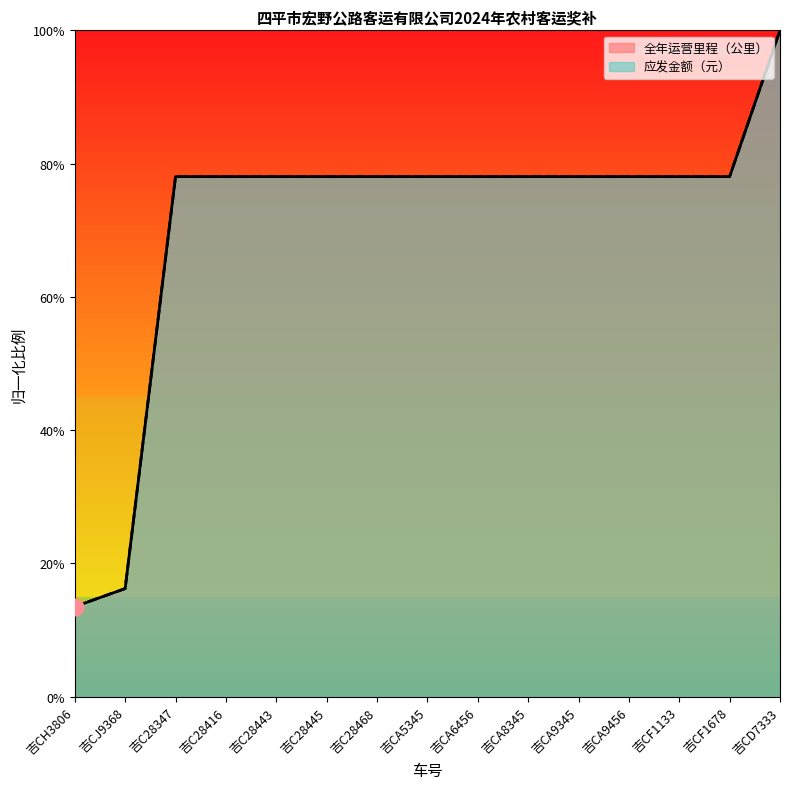

Reading right to left, transcribe all the data shown in this chart.

全年运营里程（公里）: 100.0	78.0	78.0	78.0	78.0	78.0	78.0	78.0	78.0	78.0	78.0	78.0	78.0	16.2	13.5
应发金额（元）: 100.0	78.0	78.0	78.0	78.0	78.0	78.0	78.0	78.0	78.0	78.0	78.0	78.0	16.2	13.5